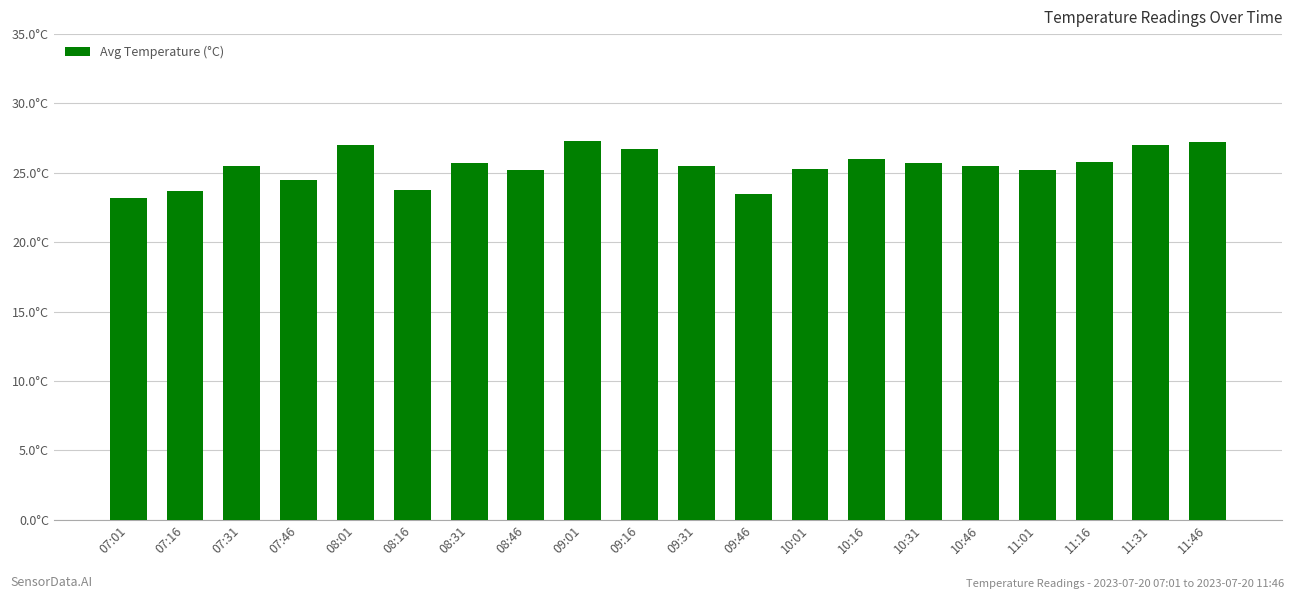

Which category has the highest value across all series?

09:01